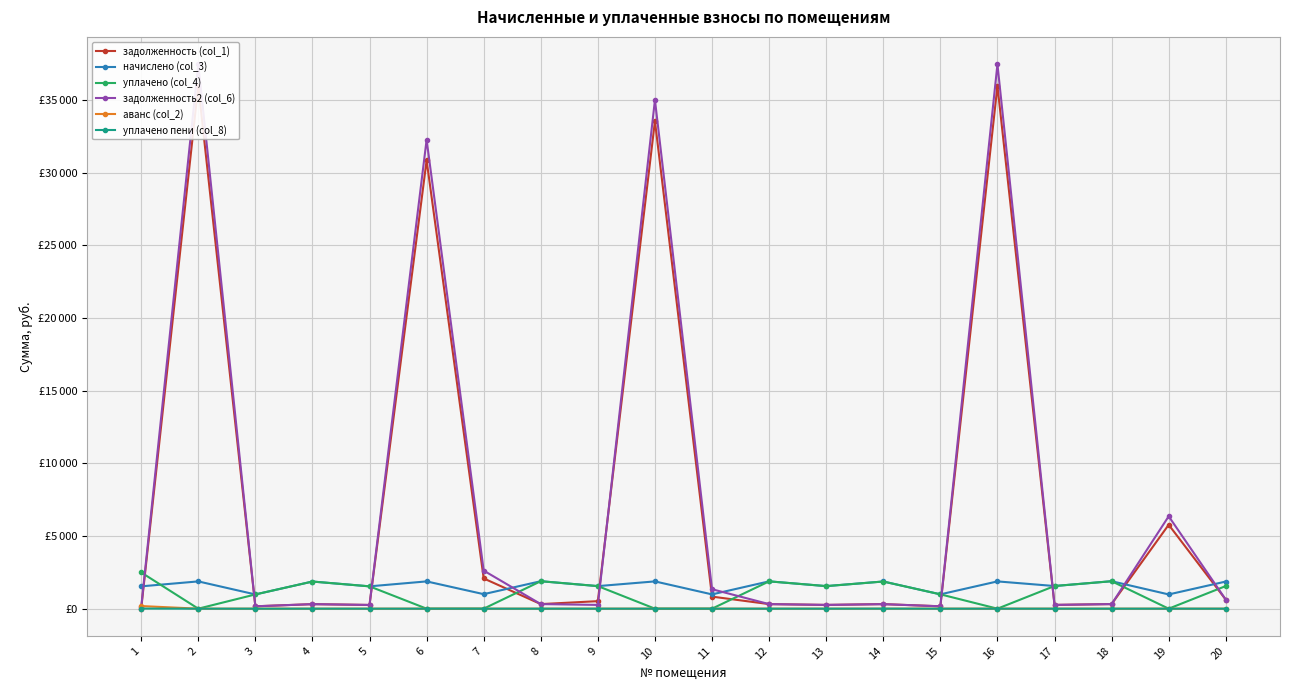

Where is the first local minimum for начислено (col_3)?

3